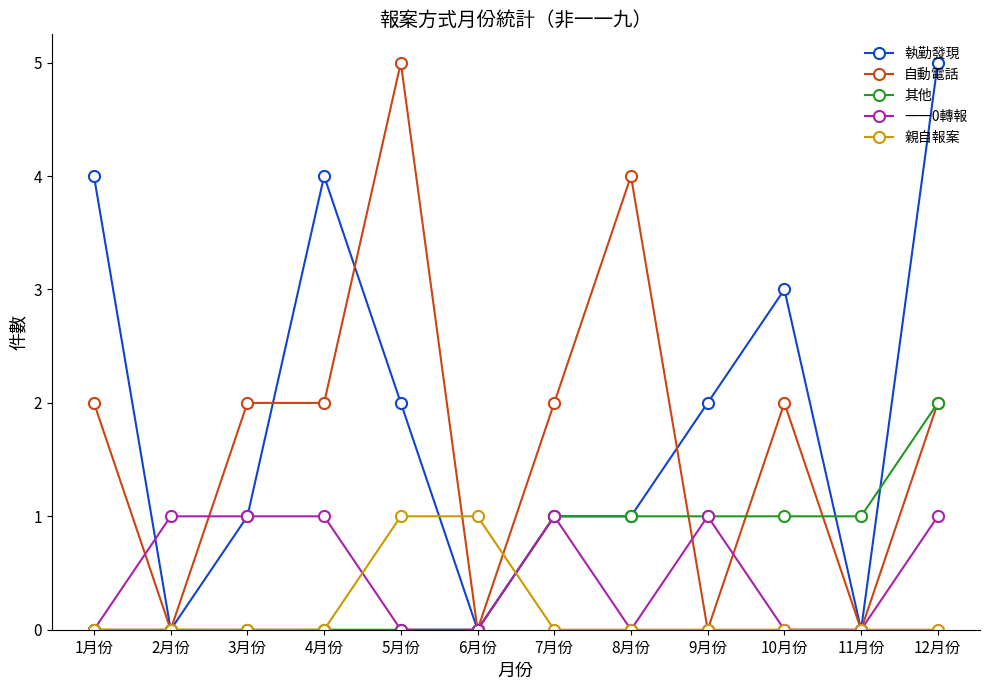

Is it true that 執勤發現 equals 0 at 2月份?

True